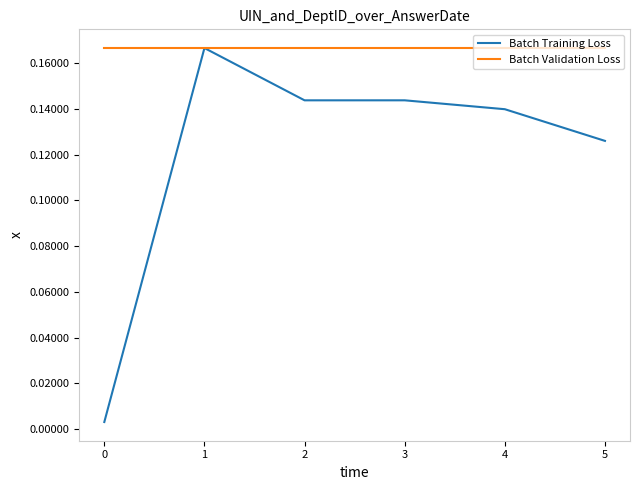

At 0, list the series in order from smallest to largest.

Batch Training Loss, Batch Validation Loss